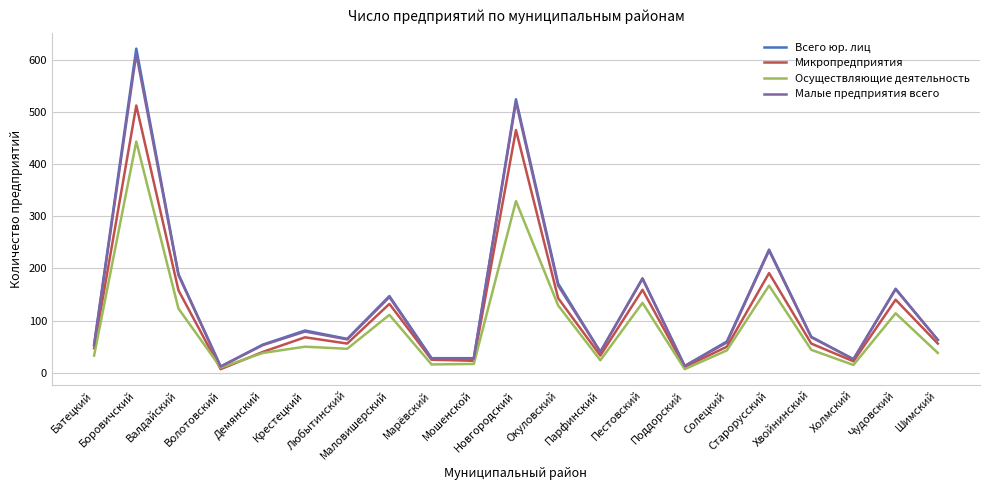

True or false: Микропредприятия has more than 0 interior local peaks.

True